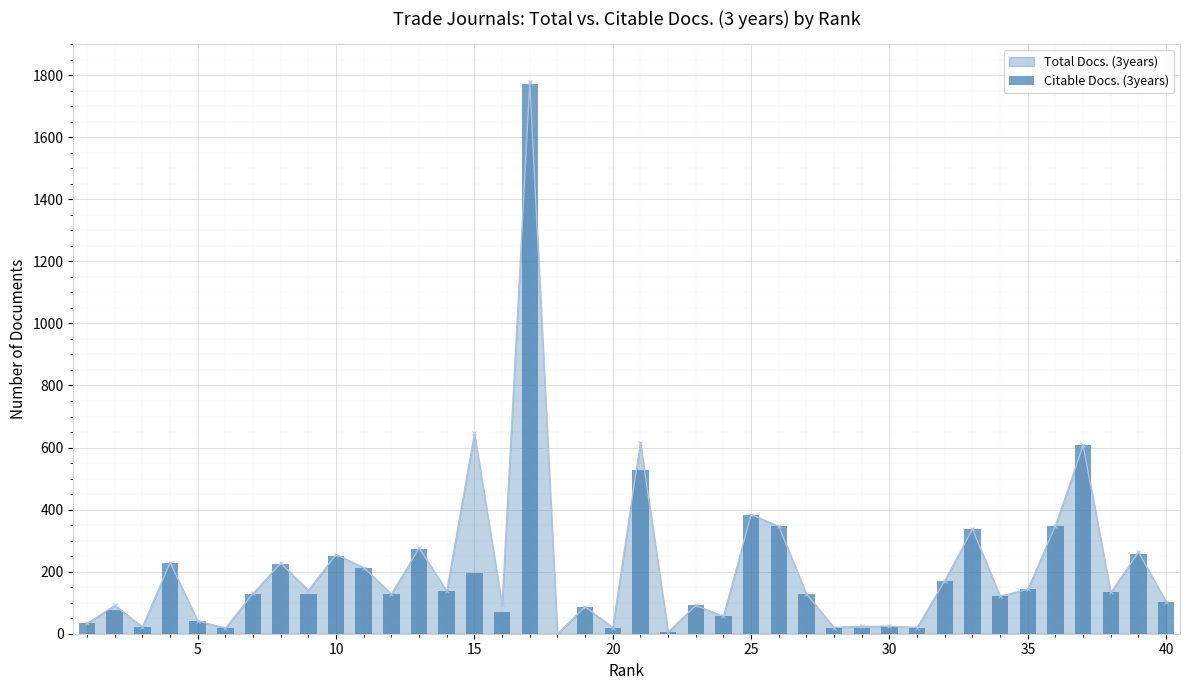

How many data points in Total Docs. (3years) are less than 130?

20